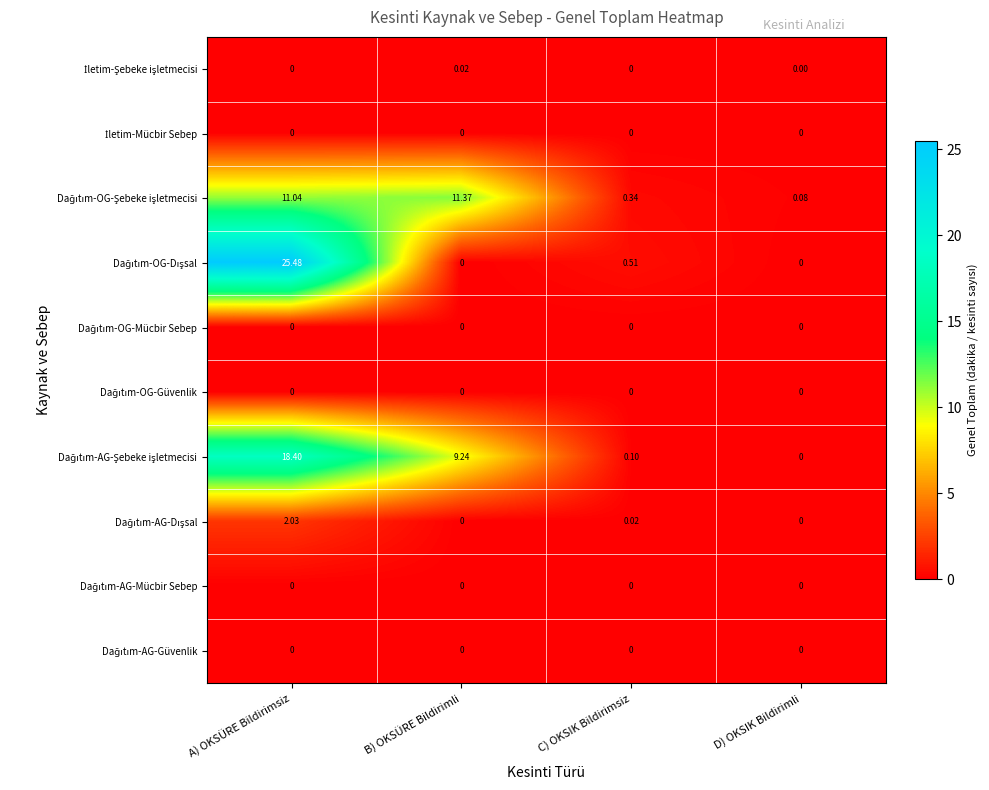

Which category has the highest value across all series?

A) OKSÜRE Bildirimsiz